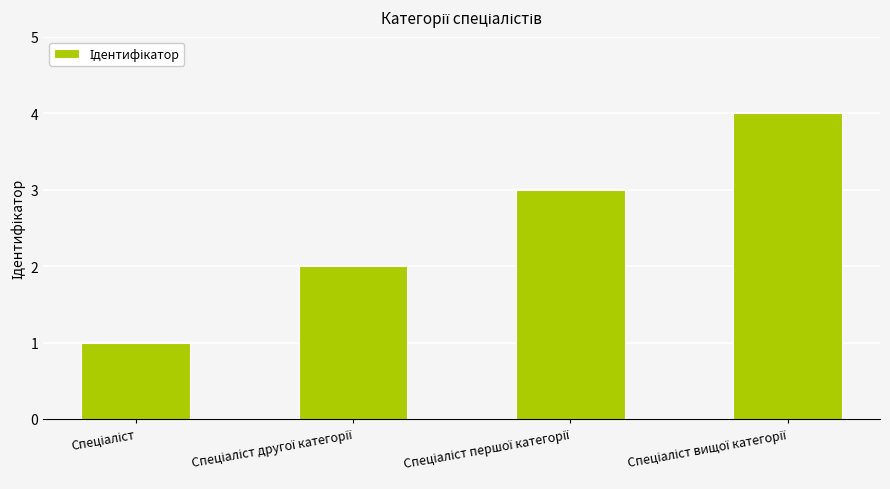

What is the difference between the maximum and minimum values?

3